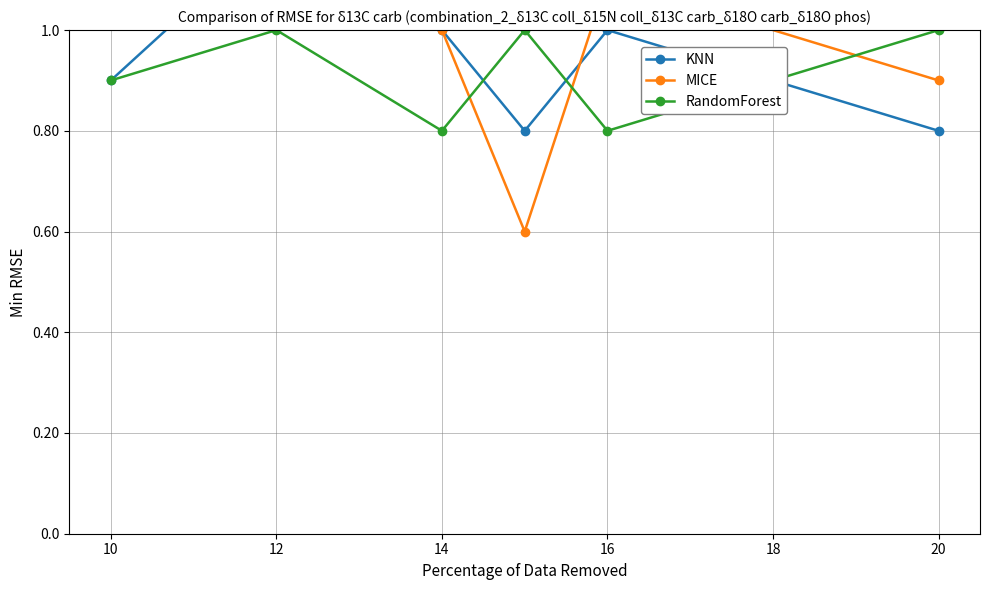

Is it true that RandomForest equals 0.4 at 10?

False